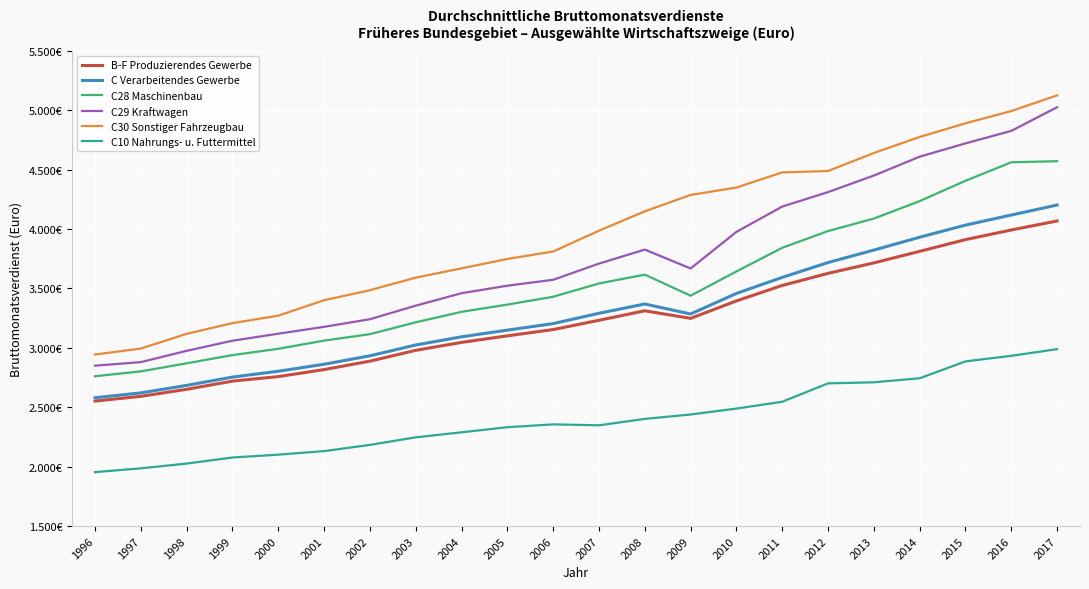

At which label does B-F Produzierendes Gewerbe reach its minimum?

1996